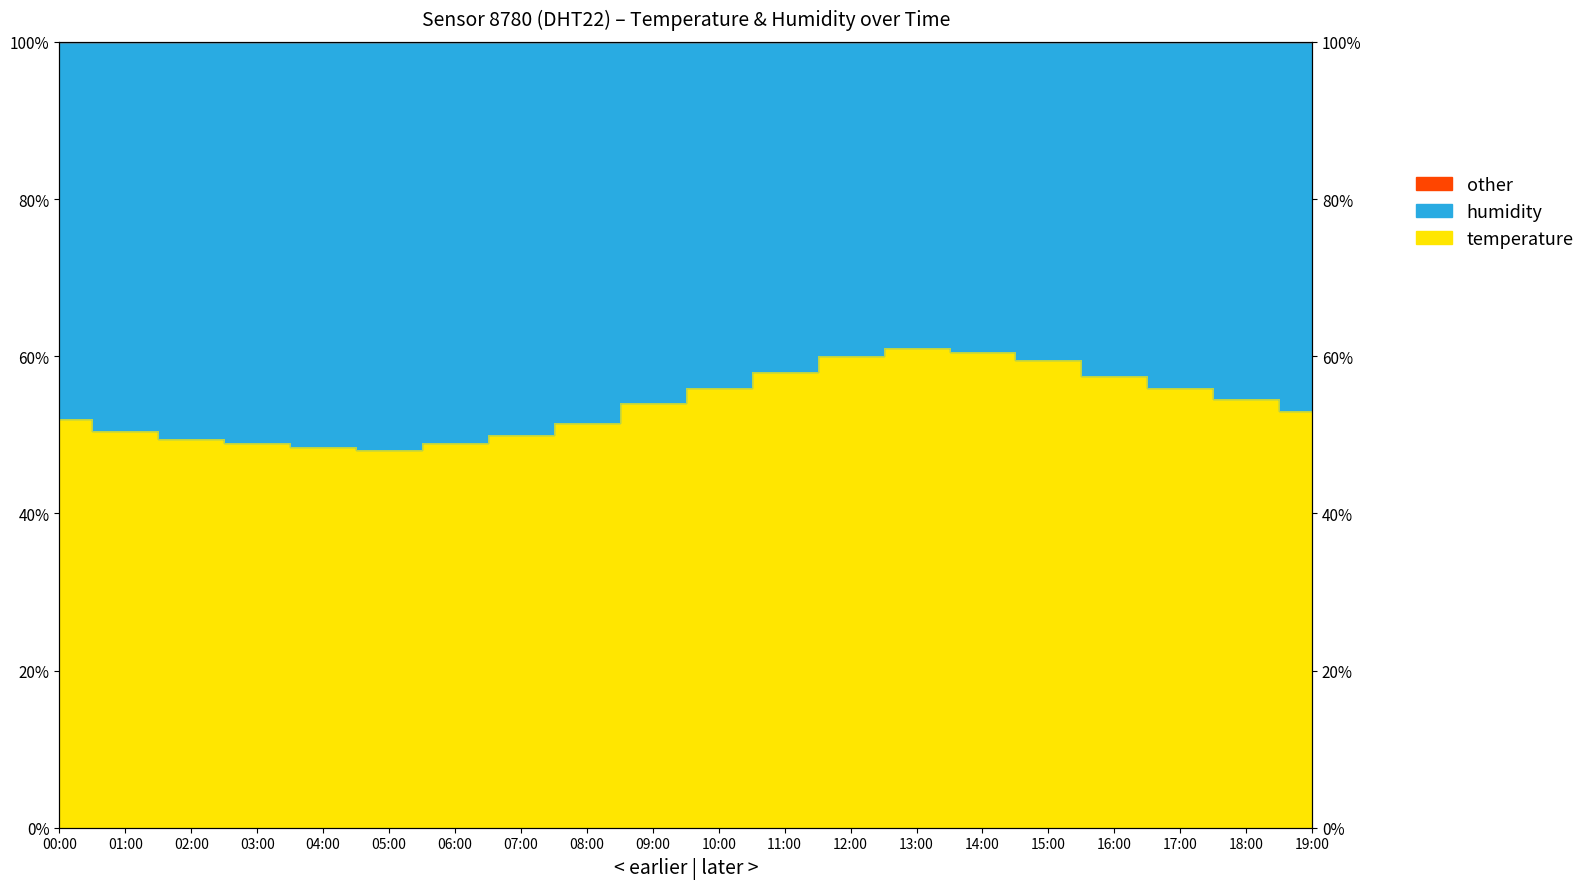

How many interior local peaks (higher than both neighbors) does the data have?

1